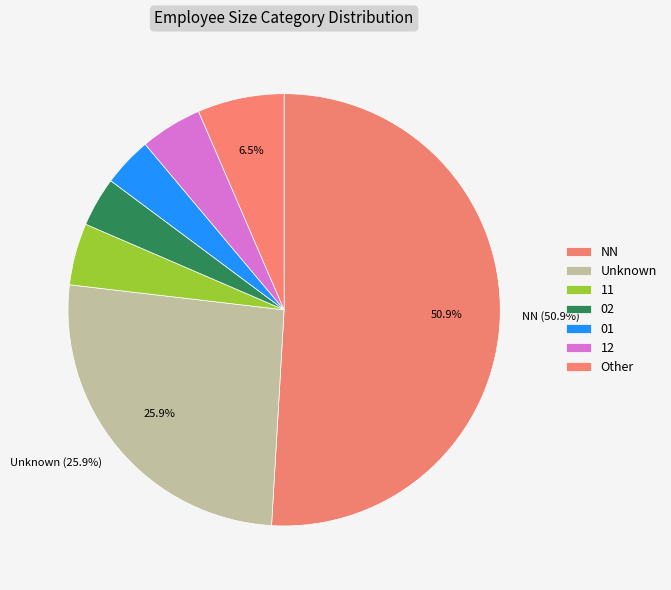

Count the number of slices in the pie.

7